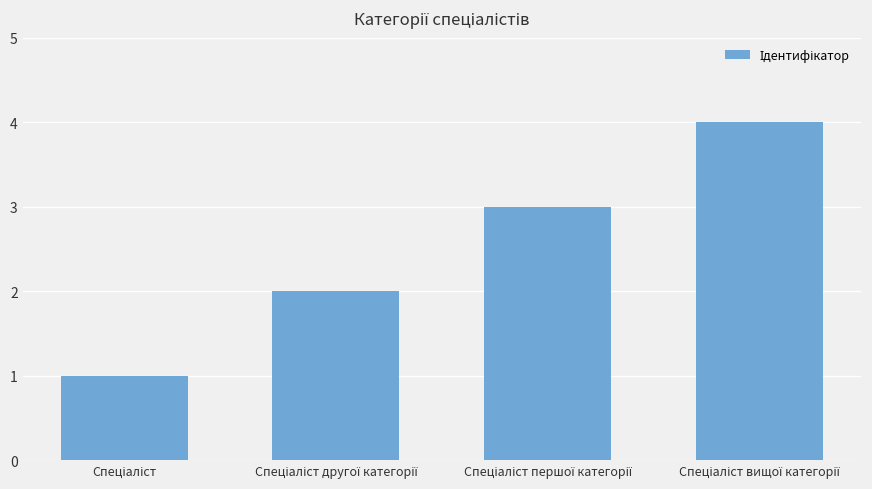

What is the difference between the maximum and minimum values?

3